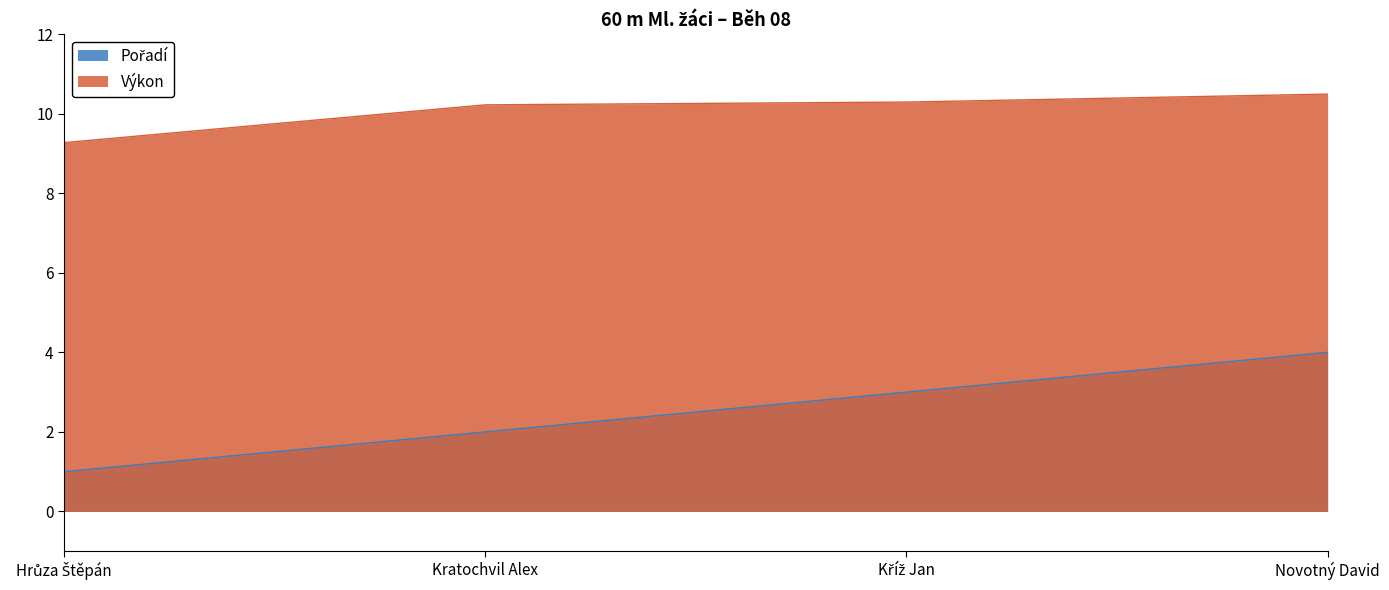

True or false: Pořadí has a value of 2.0 at Kratochvil Alex.

True